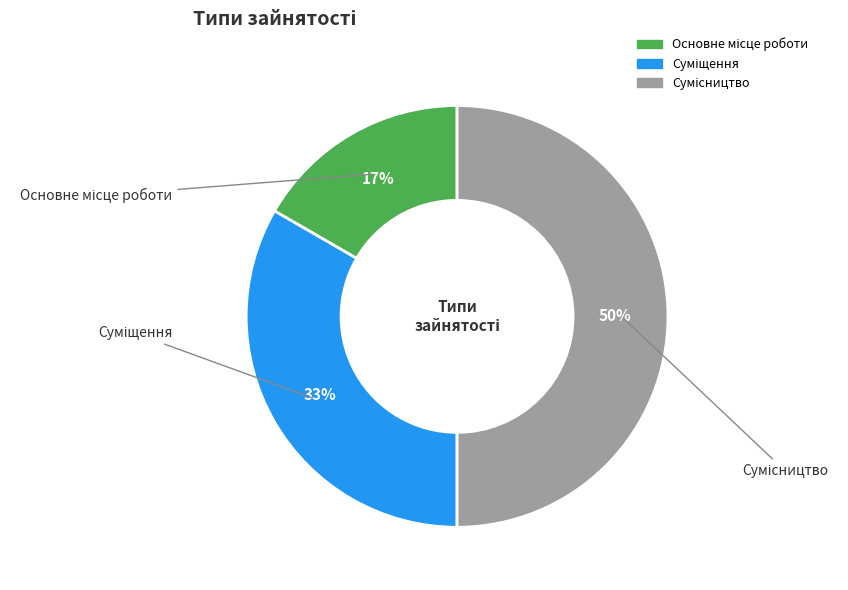

How many segments does this pie chart have?

3